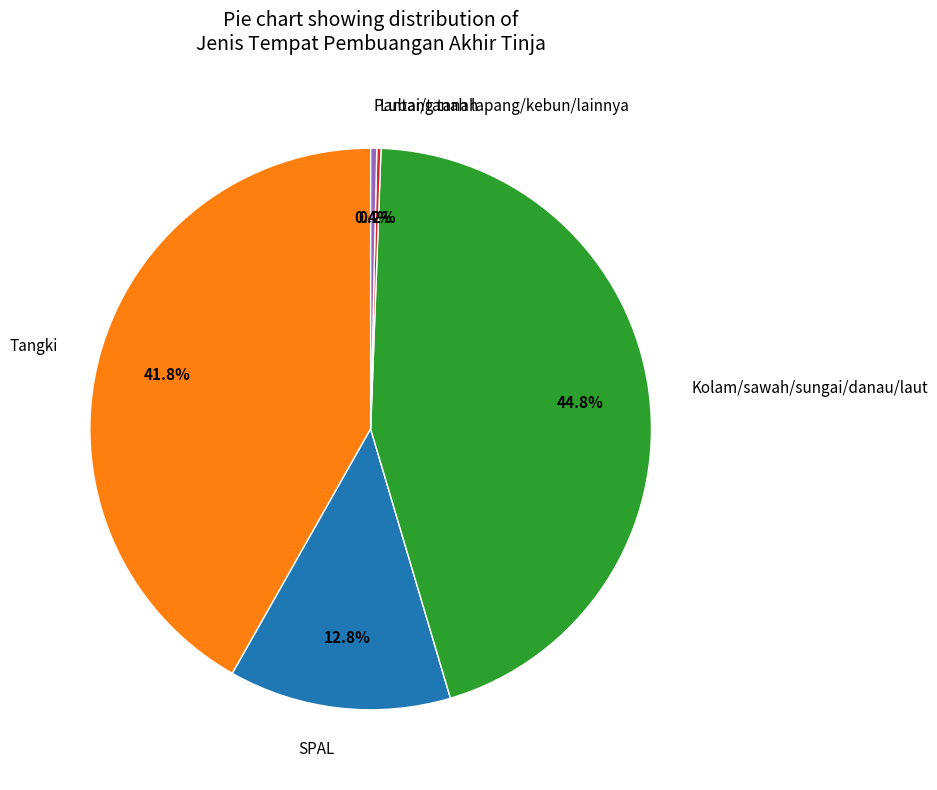

True or false: SPAL accounts for 3% of the total.

False